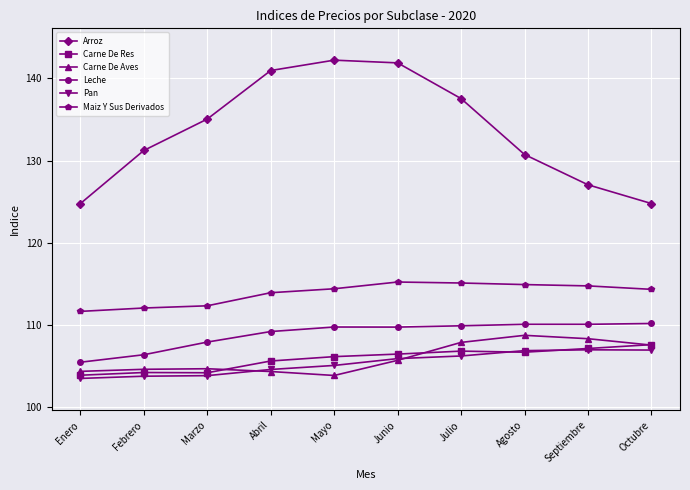

Which series changed the most between Marzo and Junio?

Arroz